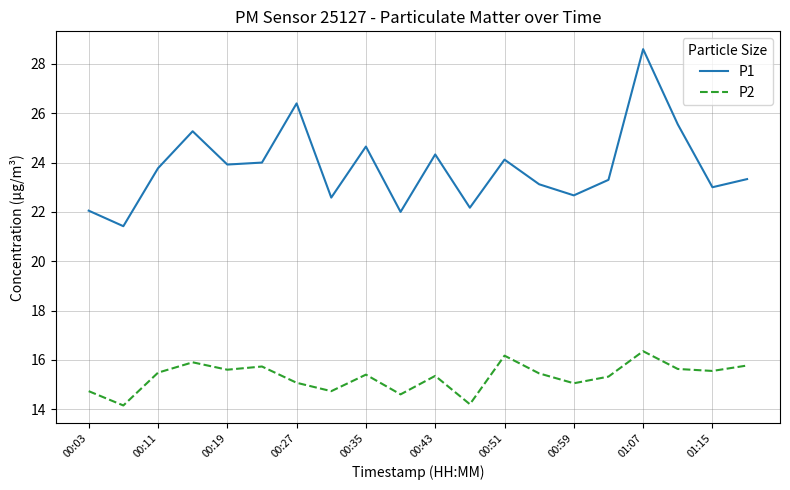

Which series has the largest total across all categories?

P1